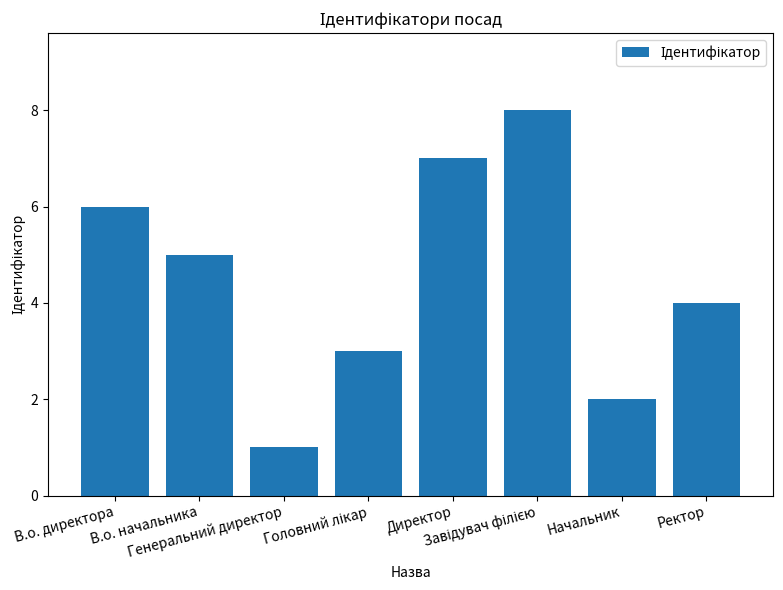

What is the difference between the maximum and minimum values?

7